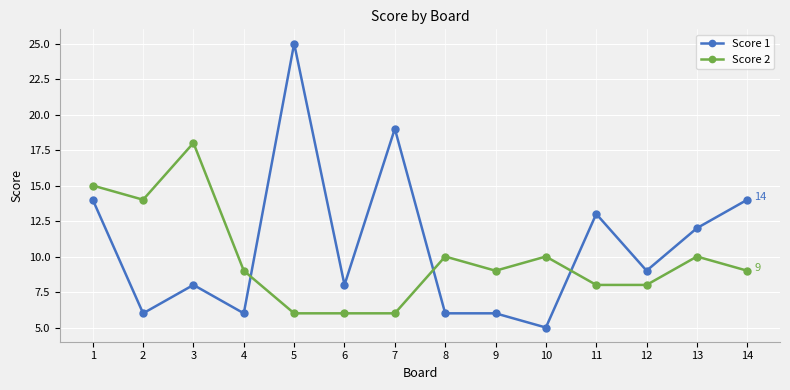

At which category is the sum across all series the highest?

5